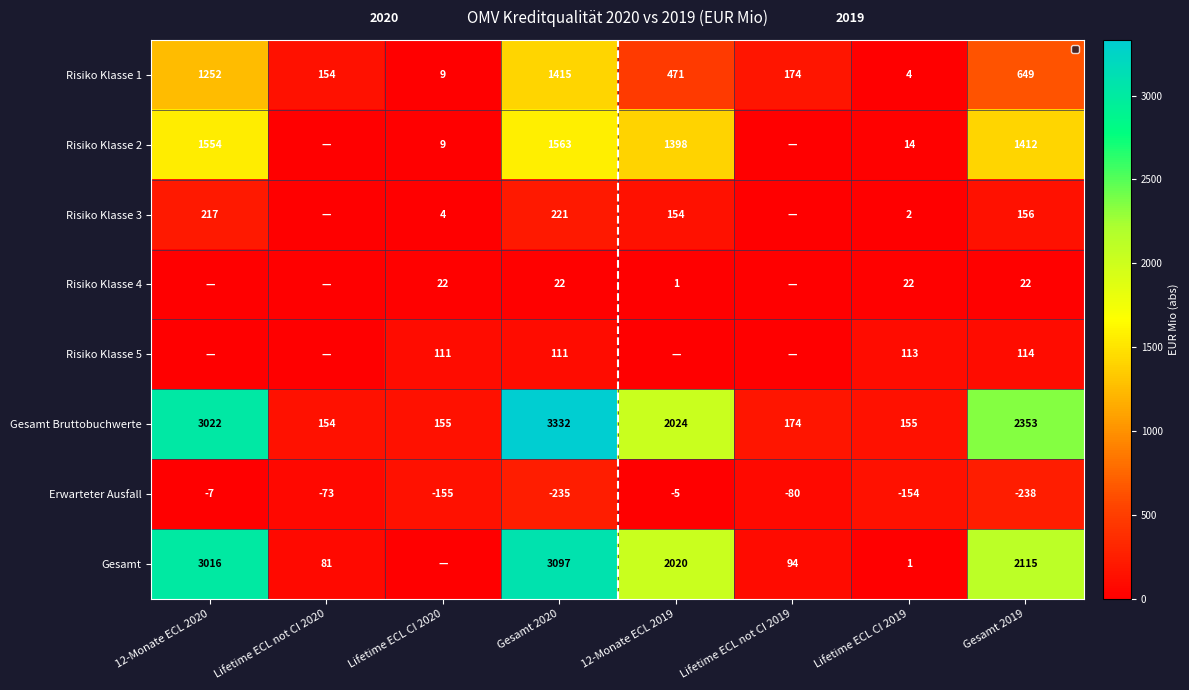

What is the total value across all series at Lifetime ECL CI 2019?

157